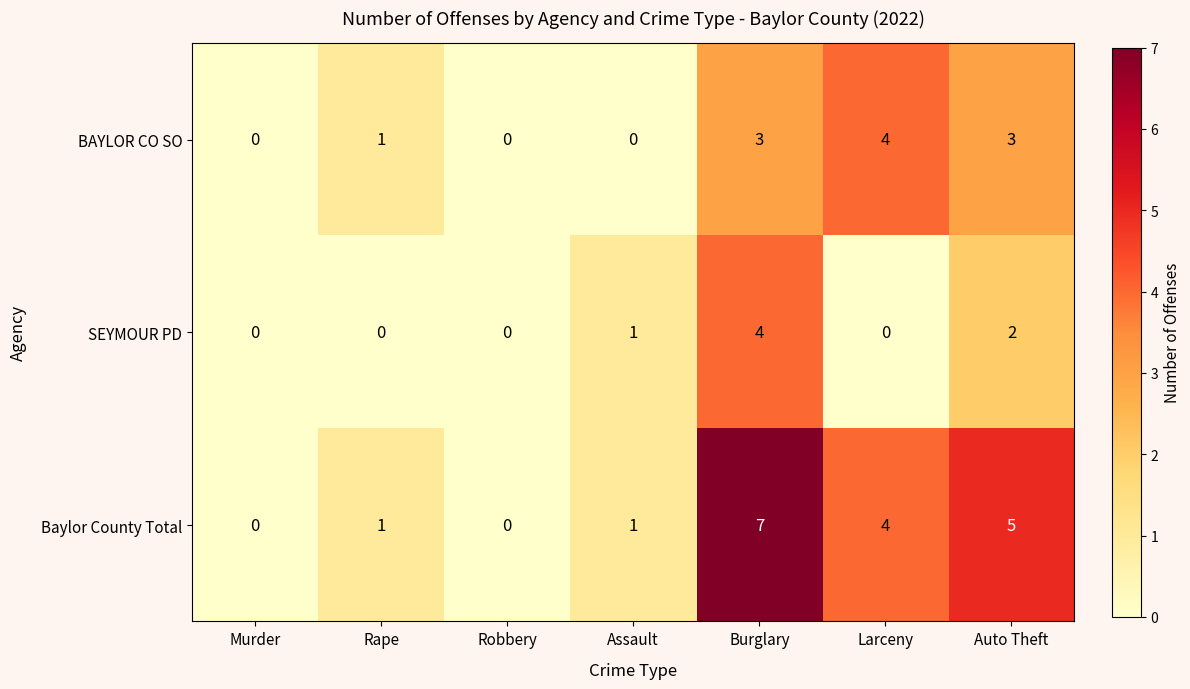

At how many categories does at least one series exceed 2?

3